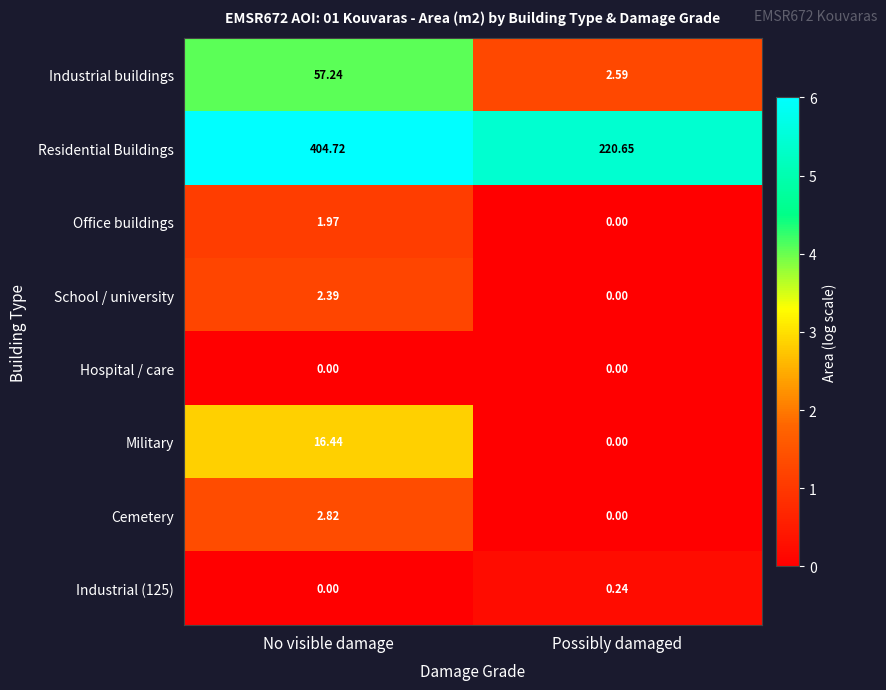

Between No visible damage and Possibly damaged, which series saw the biggest shift?

Residential Buildings